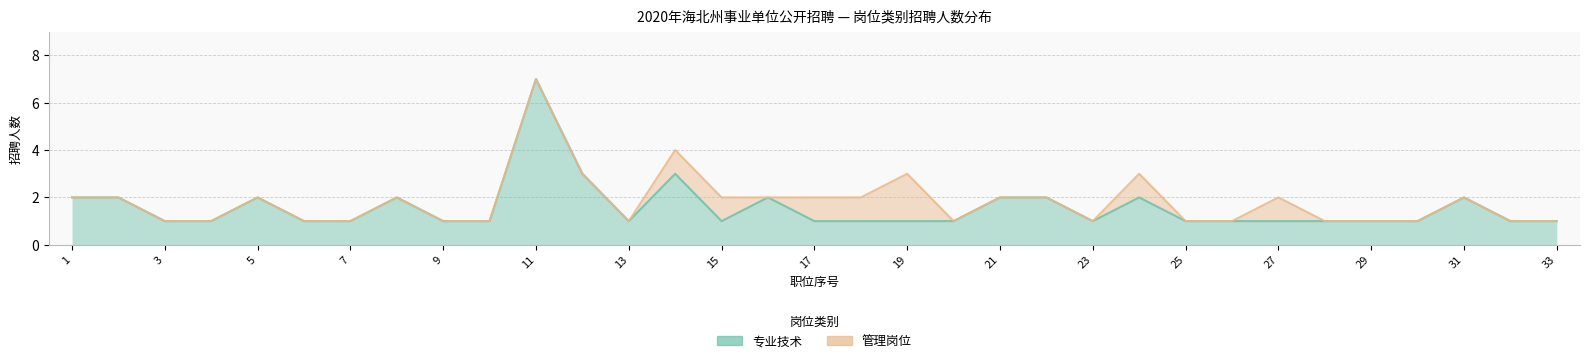

Between 7 and 33, which is larger?

7